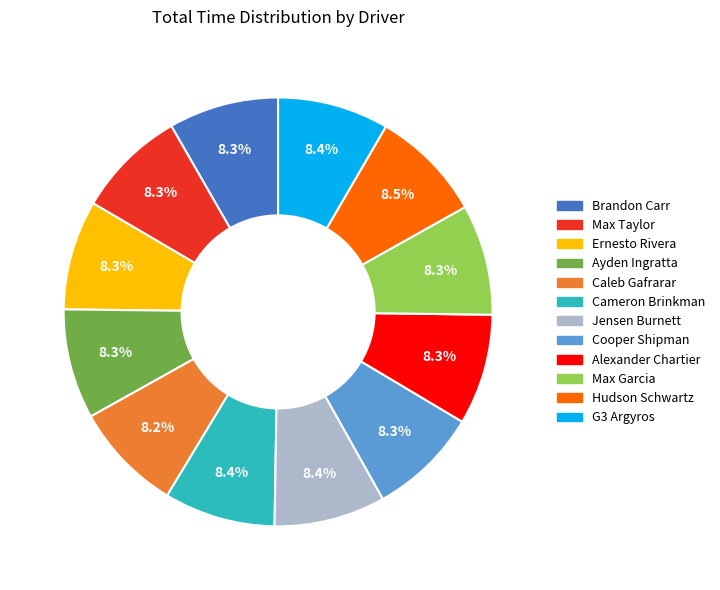

What is the ratio of the value at Ernesto Rivera to the value at Jensen Burnett?

1.0